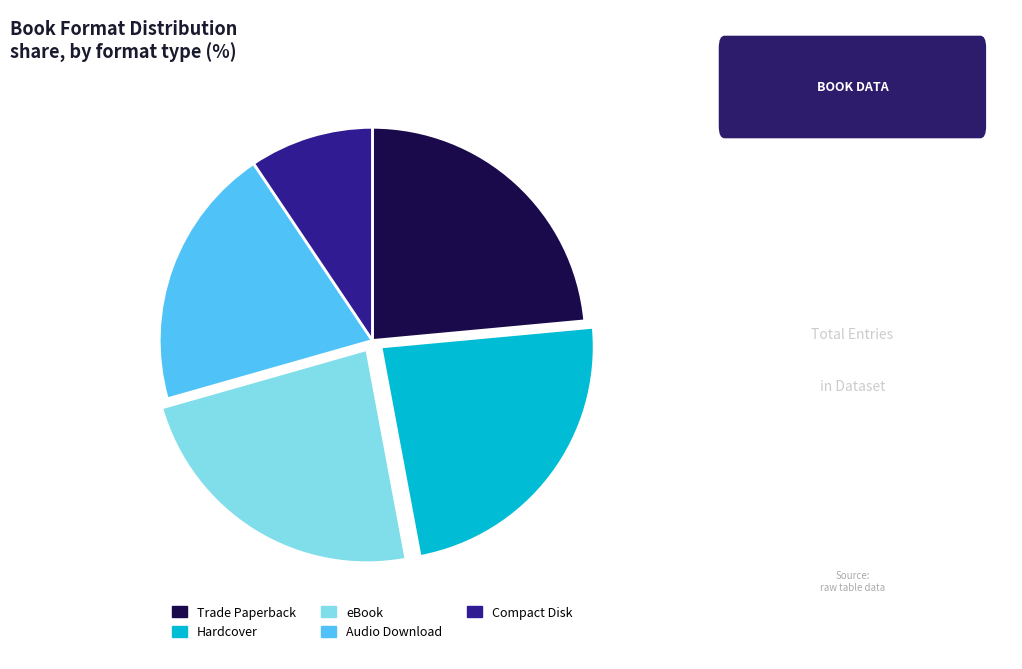

Is it true that Hardcover is 36% of the pie?

False